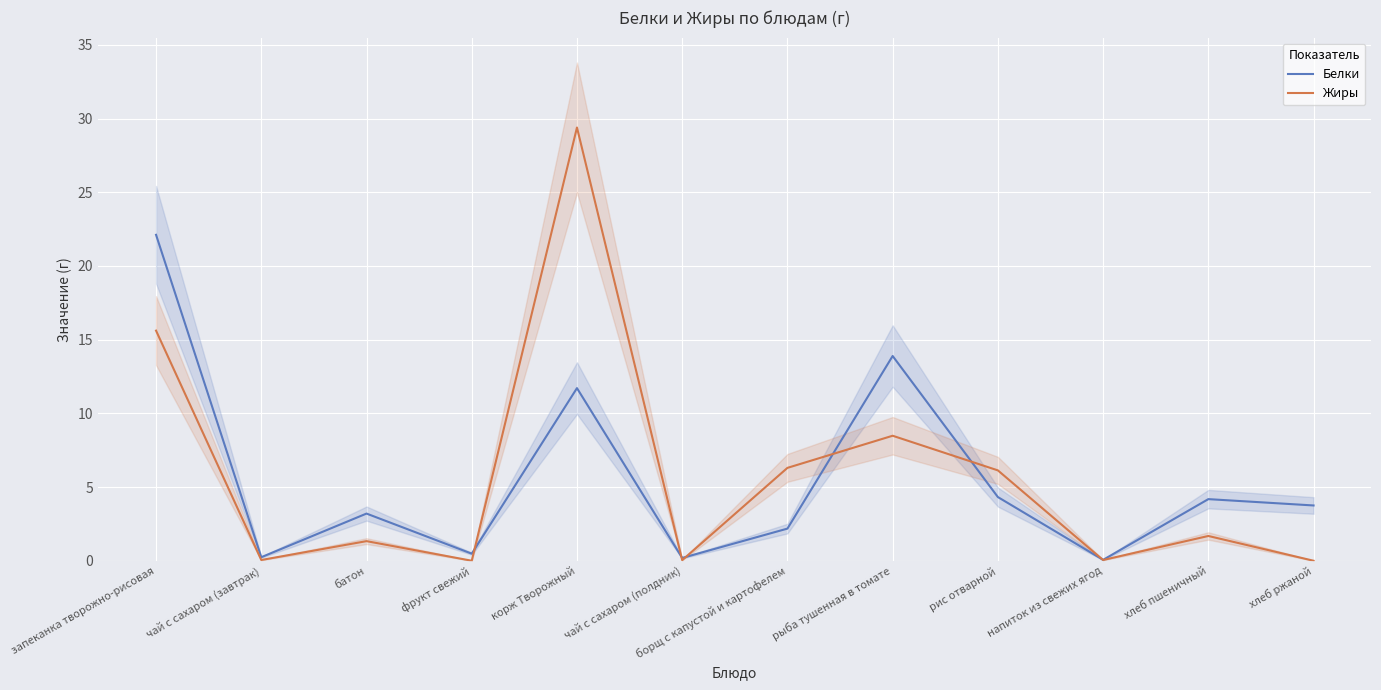

At which category does Белки reach its first local valley?

чай с сахаром (завтрак)